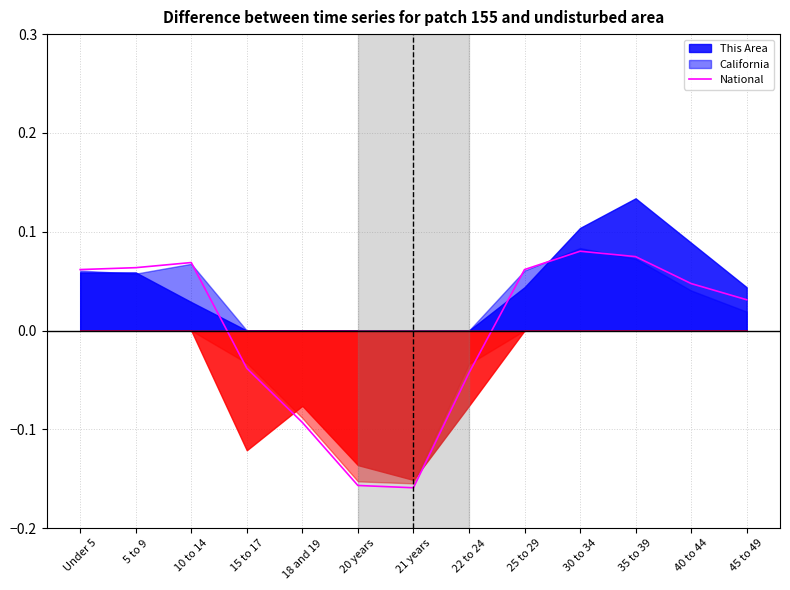

Where is the first local minimum?

21 years